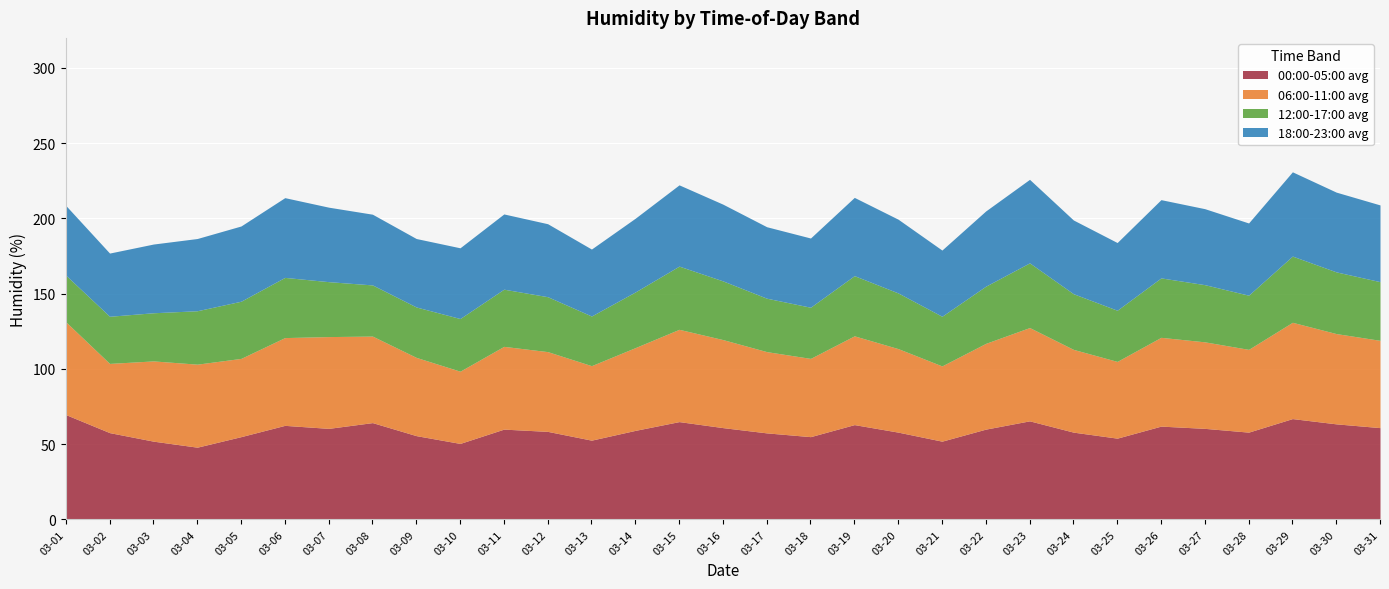

Reading left to right, list all the values displayed in this chart.

00:00-05:00 avg: 69.7	57.7	52.0	48.0	55.0	62.5	60.5	64.3	55.7	50.5	60.0	58.5	52.7	59.2	65.0	61.0	57.5	55.0	63.0	58.0	52.0	60.0	65.5	58.0	54.0	62.0	60.5	58.0	67.0	63.5	61.0
06:00-11:00 avg: 61.7	46.0	53.3	55.2	52.0	58.3	61.0	57.5	52.0	48.0	55.0	53.0	49.5	55.0	61.3	58.5	54.0	52.0	59.0	55.5	50.0	57.0	62.0	55.0	51.0	59.0	57.5	55.0	64.0	60.0	58.0
12:00-17:00 avg: 31.0	31.3	32.0	35.5	38.0	40.0	36.5	34.0	33.5	35.0	38.0	36.5	33.0	37.0	42.0	39.0	35.5	34.0	40.0	37.0	33.0	38.0	43.0	37.0	34.0	39.5	38.0	36.0	44.0	41.0	39.0
18:00-23:00 avg: 46.3	42.0	45.7	48.0	50.0	53.0	49.5	47.0	45.5	47.0	50.0	48.5	44.5	49.0	54.0	51.0	47.5	46.0	52.0	49.0	44.0	50.0	55.5	49.0	45.0	52.0	50.5	48.0	56.0	53.0	51.0